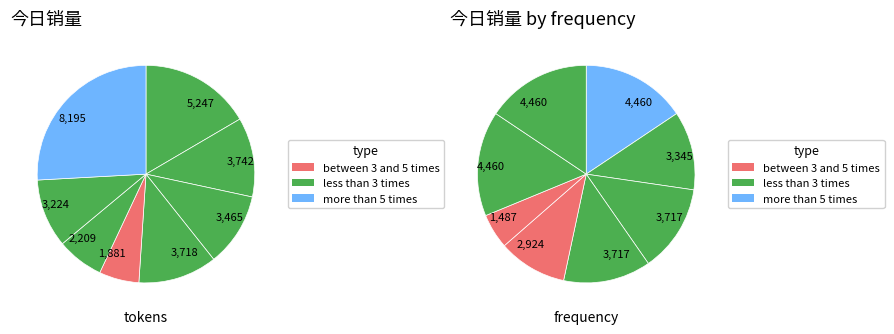

Does 莫晓菊 represent more than half of the total?

No